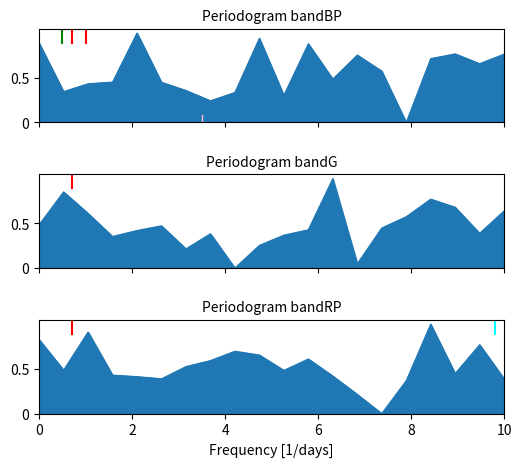

Which has a higher value, 19 or 2?

19